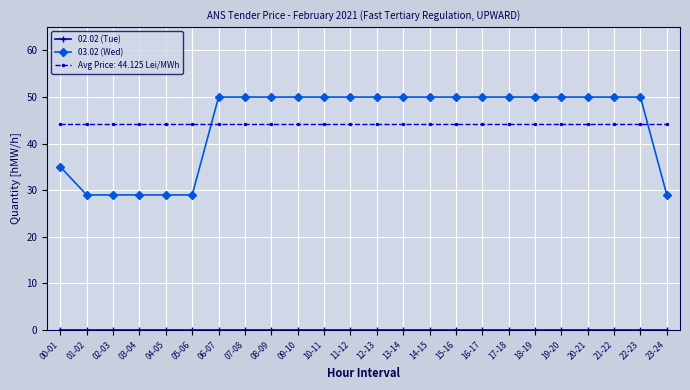

Which series has the widest spread of values?

03.02 (Wed)